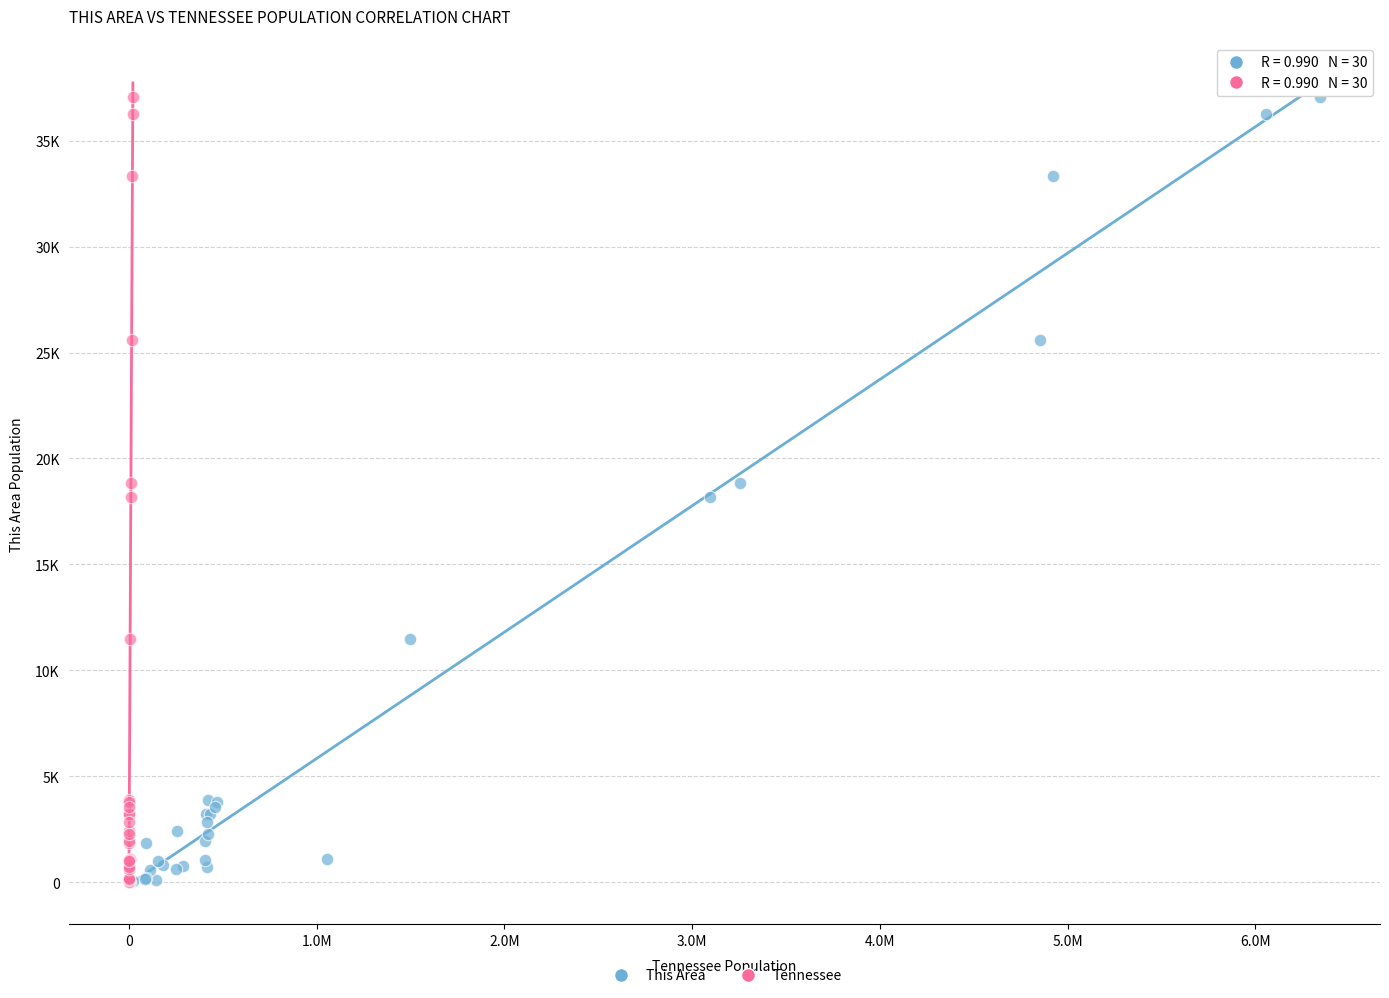

What are all the series names shown in the legend?

This Area, Tennessee